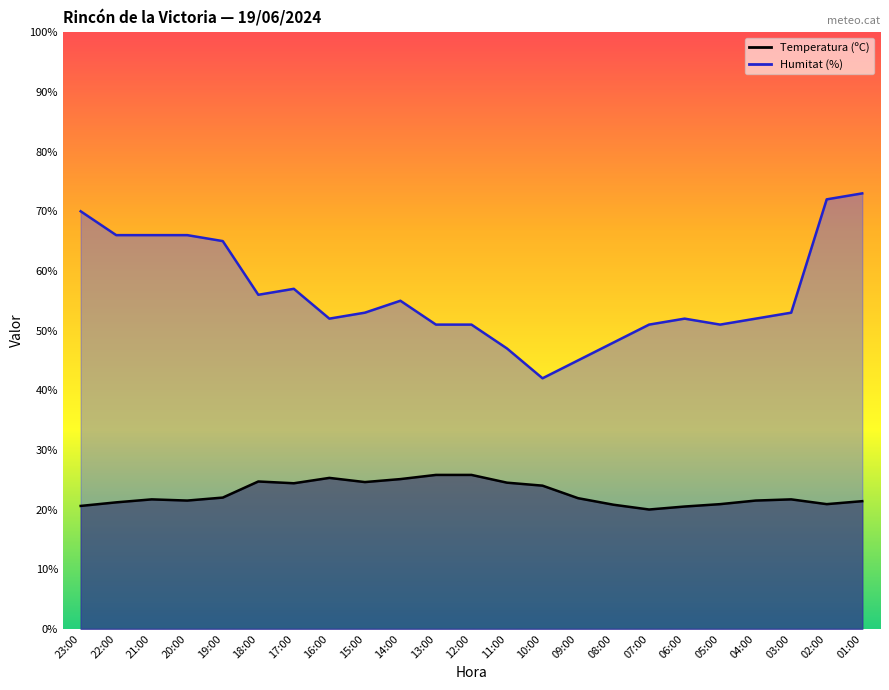

List the series in order of their peak value, lowest first.

Temperatura (ºC), Humitat (%)